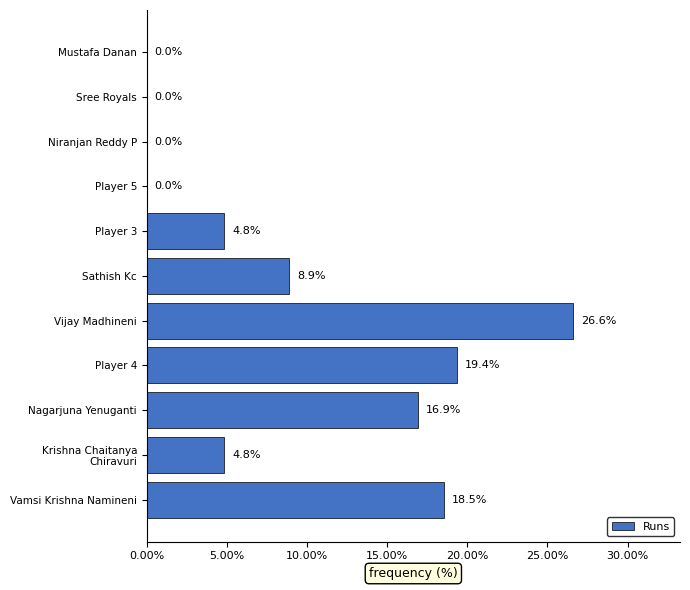

Are the bars horizontal?

Yes